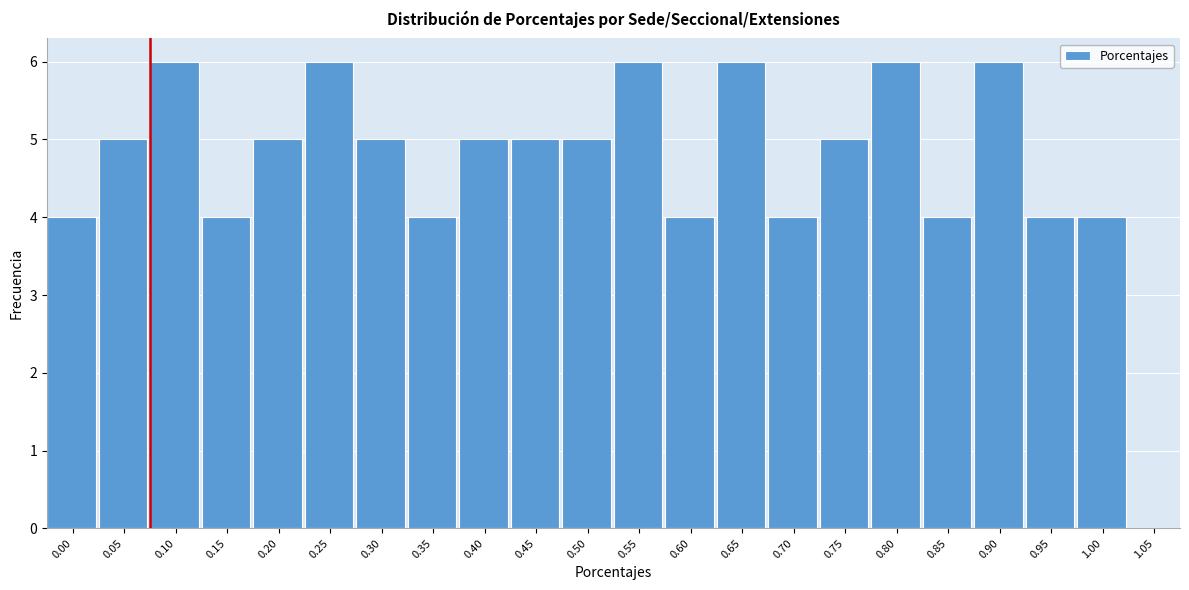

Reading right to left, what are all the values shown in this chart?

1.05=0	1.00=4	0.95=4	0.90=6	0.85=4	0.80=6	0.75=5	0.70=4	0.65=6	0.60=4	0.55=6	0.50=5	0.45=5	0.40=5	0.35=4	0.30=5	0.25=6	0.20=5	0.15=4	0.10=6	0.05=5	0.00=4